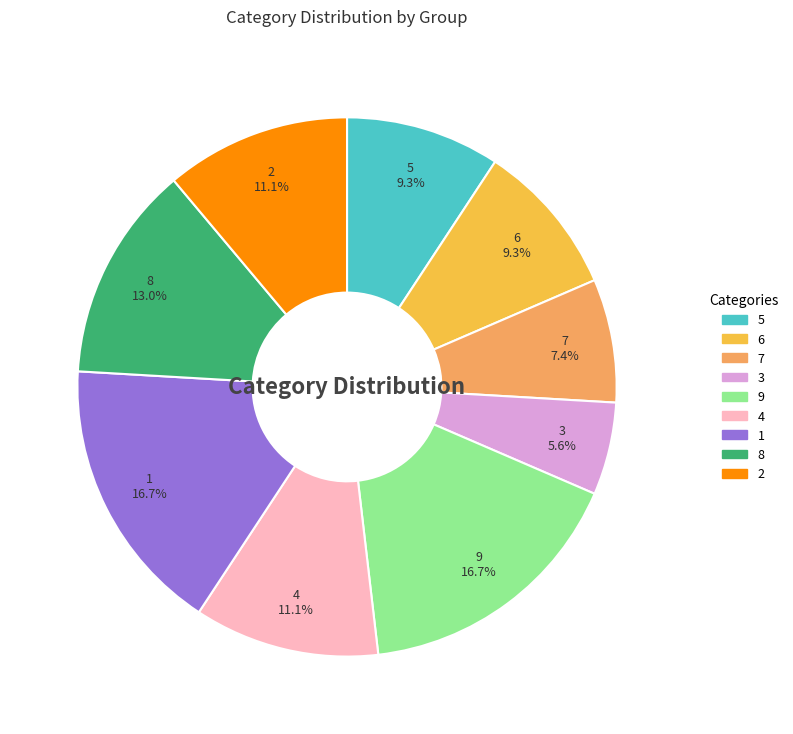

To the nearest percent, what is the average slice percentage?

11%